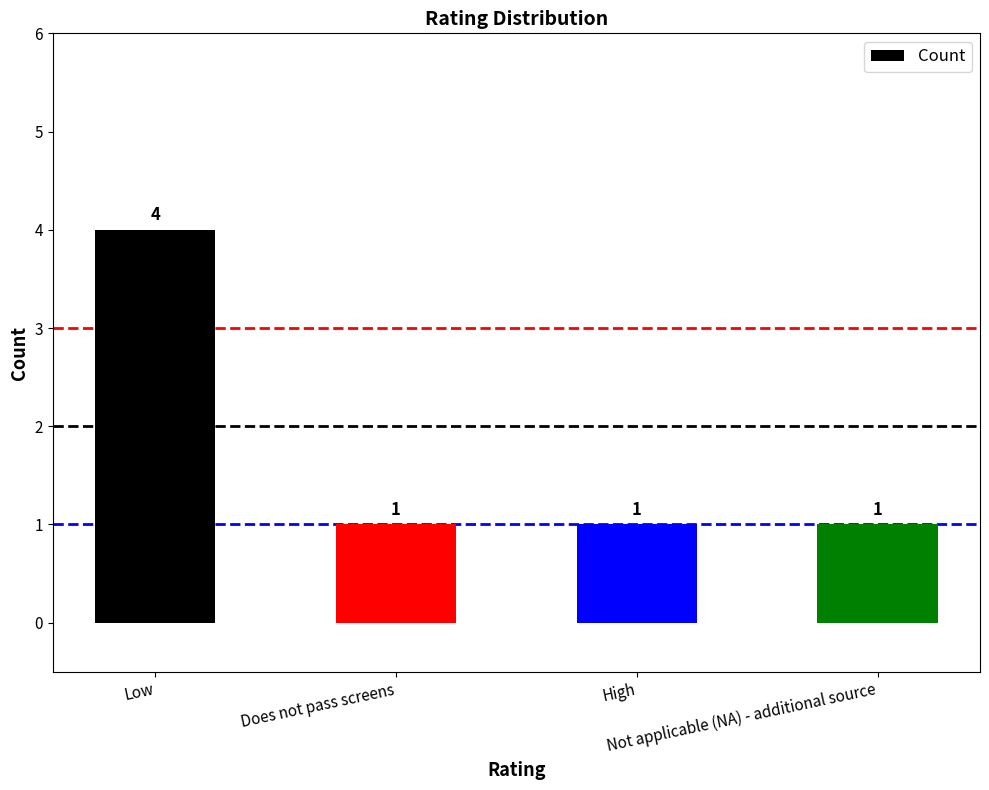

What is the maximum value shown in the chart?

4